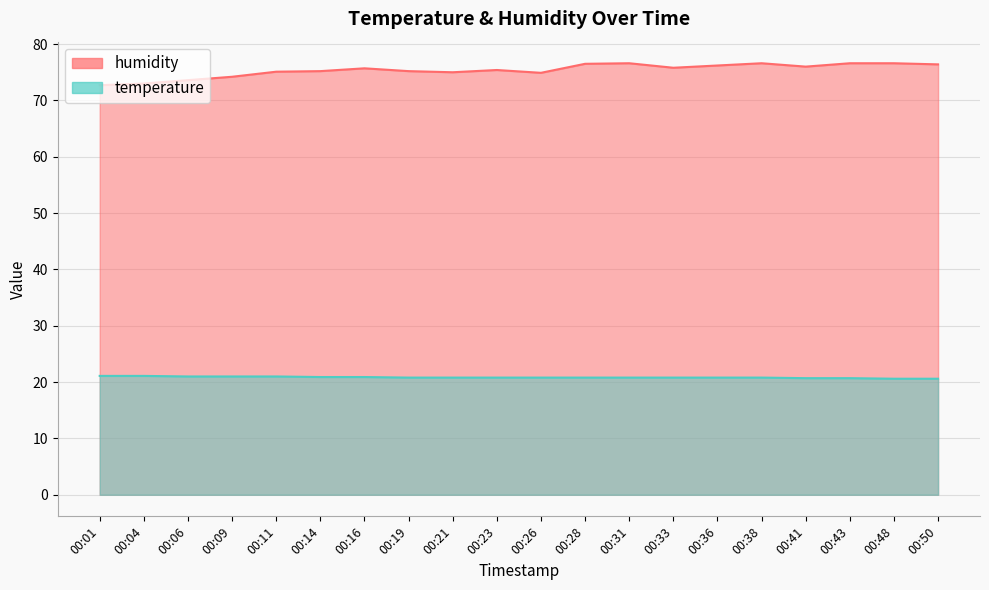

Rank the series at 00:43 from highest to lowest value.

humidity, temperature